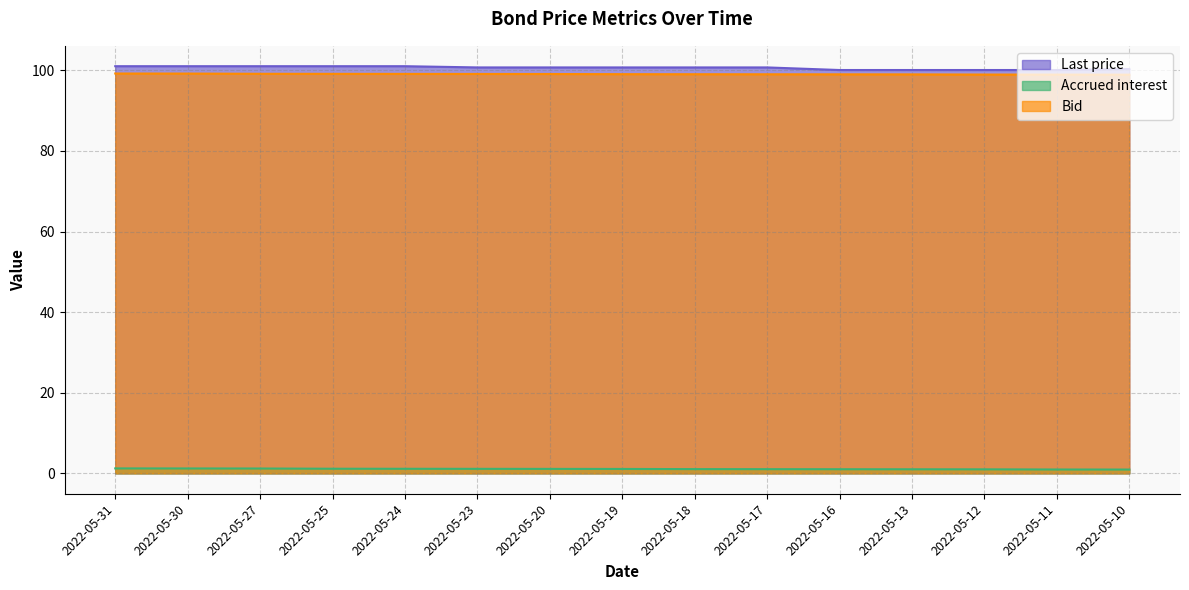

Is the value of Accrued interest at 2022-05-20 greater than the value of Bid at 2022-05-31?

No